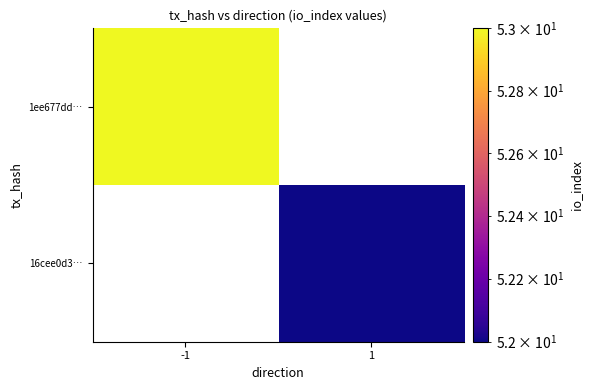

Count the number of data series in this chart.

2